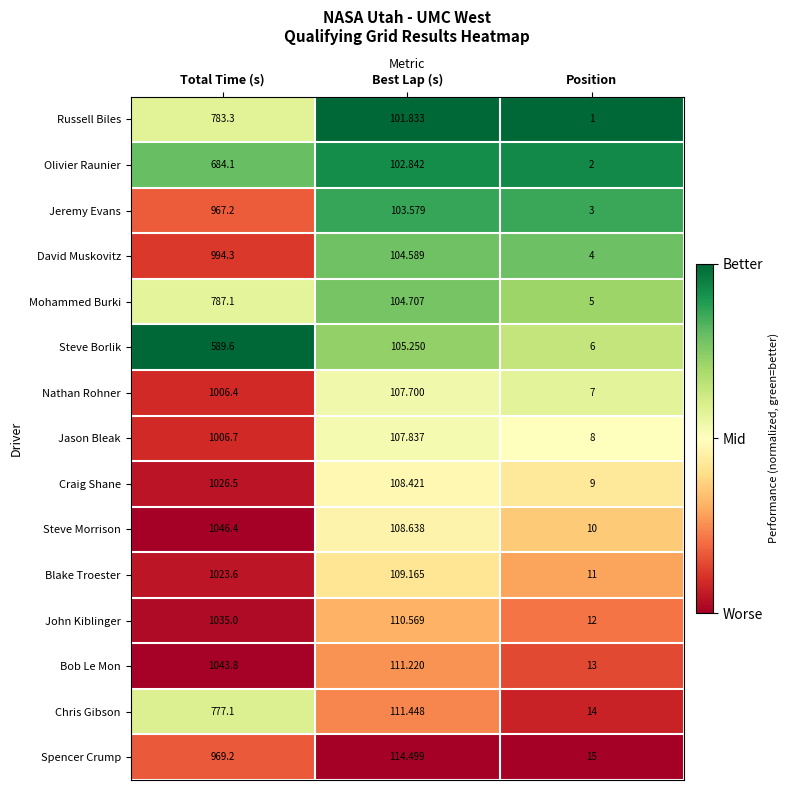

Which series has the largest total across all categories?

Bob Le Mon